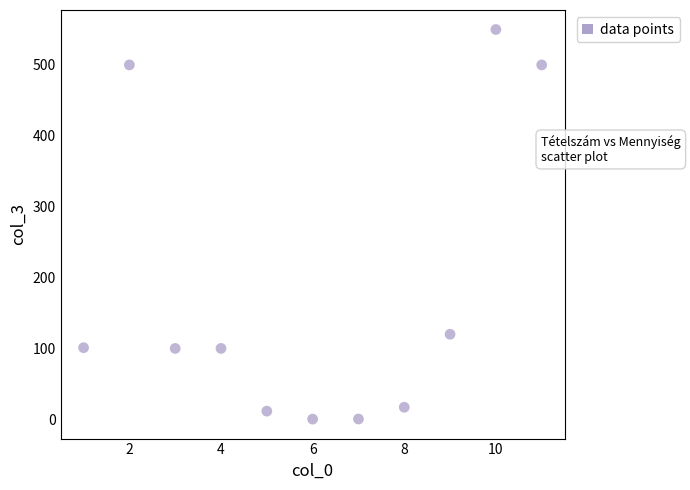

What Y value in the scatter plot is closest to 275?

120.0